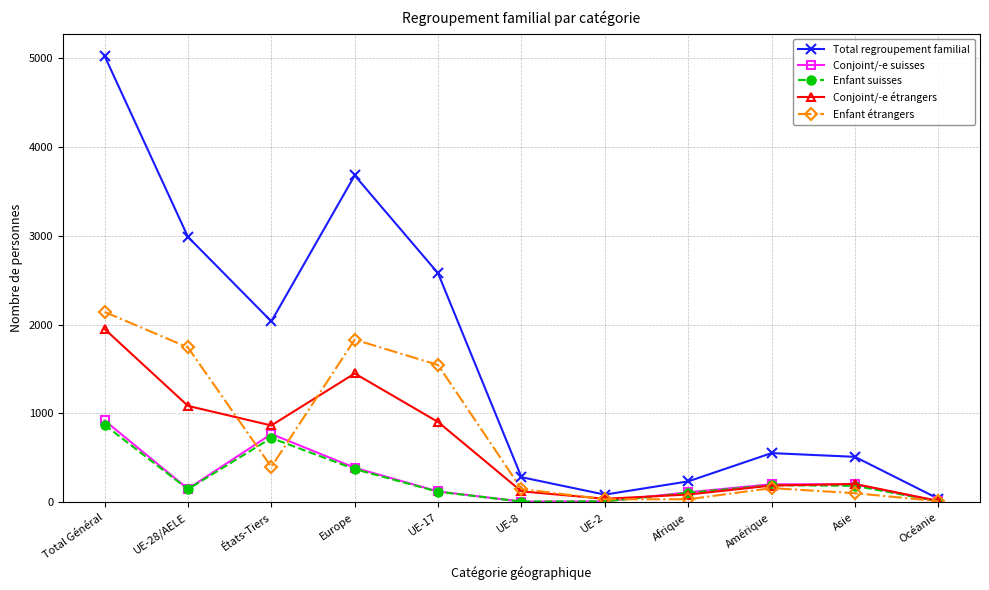

How many interior local peaks does the Enfant étrangers series have?

2